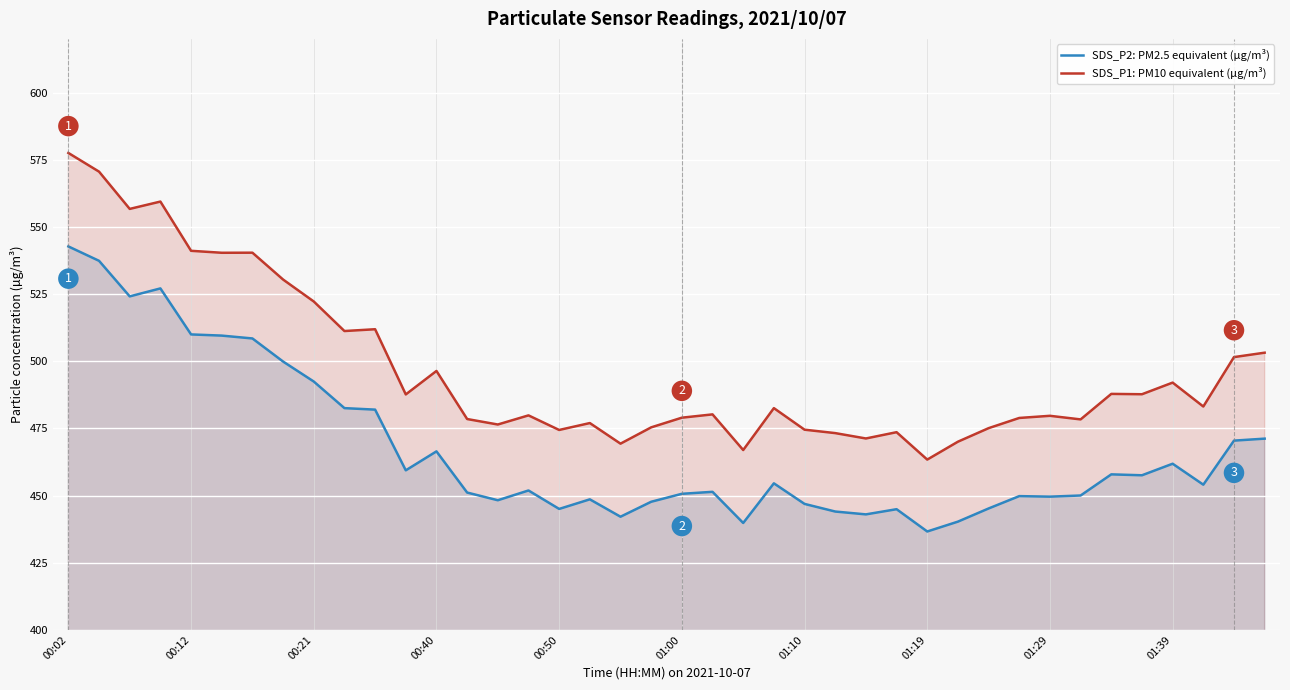

Is the value of SDS_P1: PM10 equivalent (µg/m³) at 22 greater than the value of SDS_P2: PM2.5 equivalent (µg/m³) at 29?

Yes